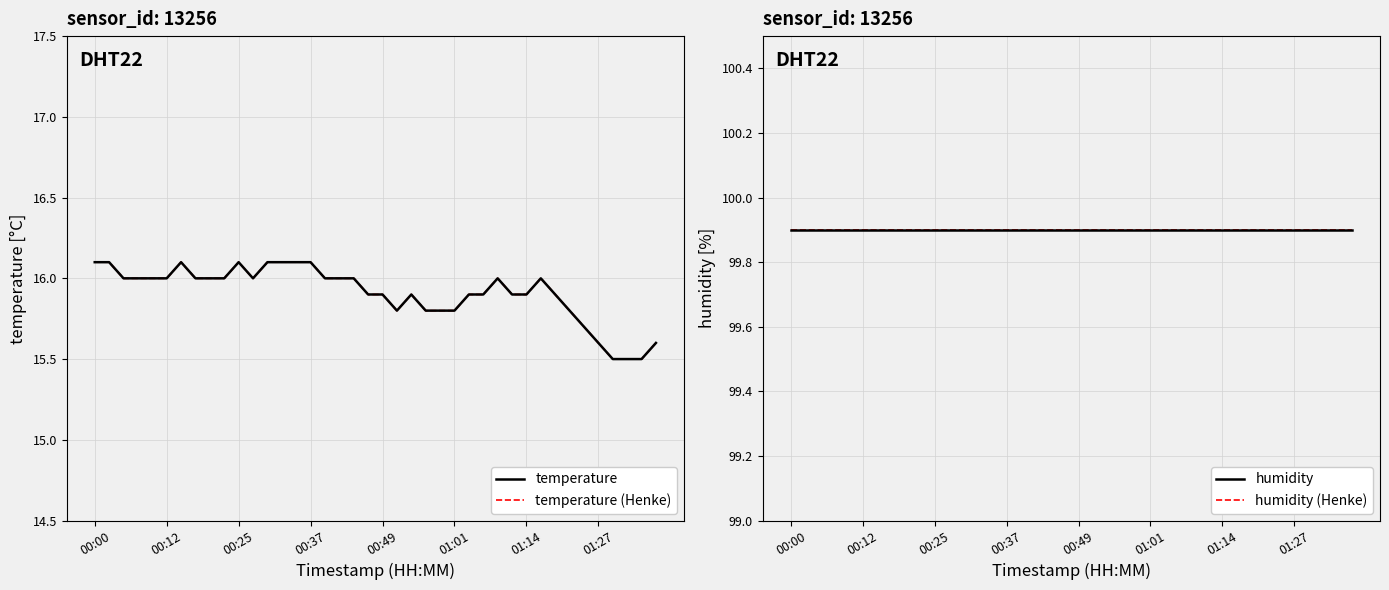

What is the sum of all humidity values?

3996.0